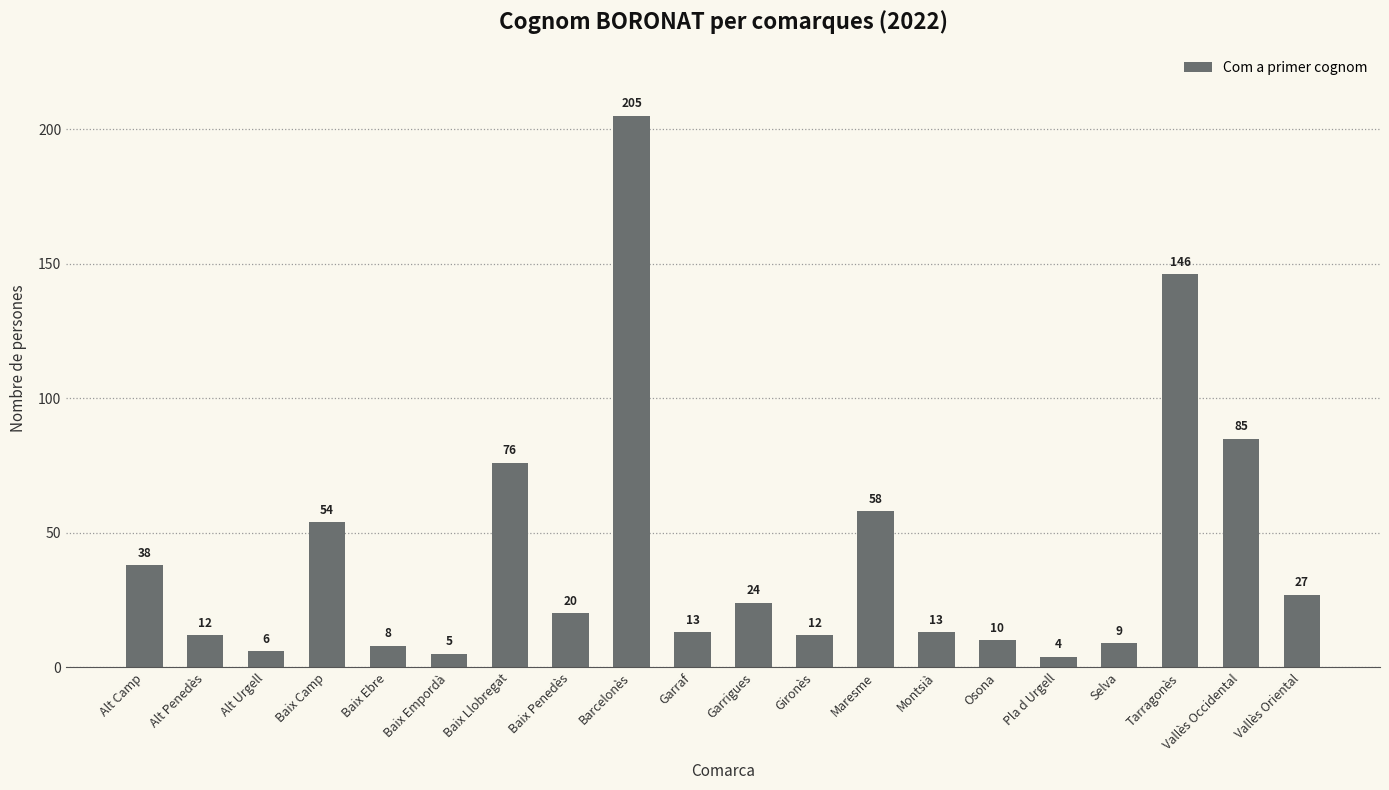

Reading right to left, list all the values displayed in this chart.

Vallès Oriental=27	Vallès Occidental=85	Tarragonès=146	Selva=9	Pla d Urgell=4	Osona=10	Montsià=13	Maresme=58	Gironès=12	Garrigues=24	Garraf=13	Barcelonès=205	Baix Penedès=20	Baix Llobregat=76	Baix Empordà=5	Baix Ebre=8	Baix Camp=54	Alt Urgell=6	Alt Penedès=12	Alt Camp=38